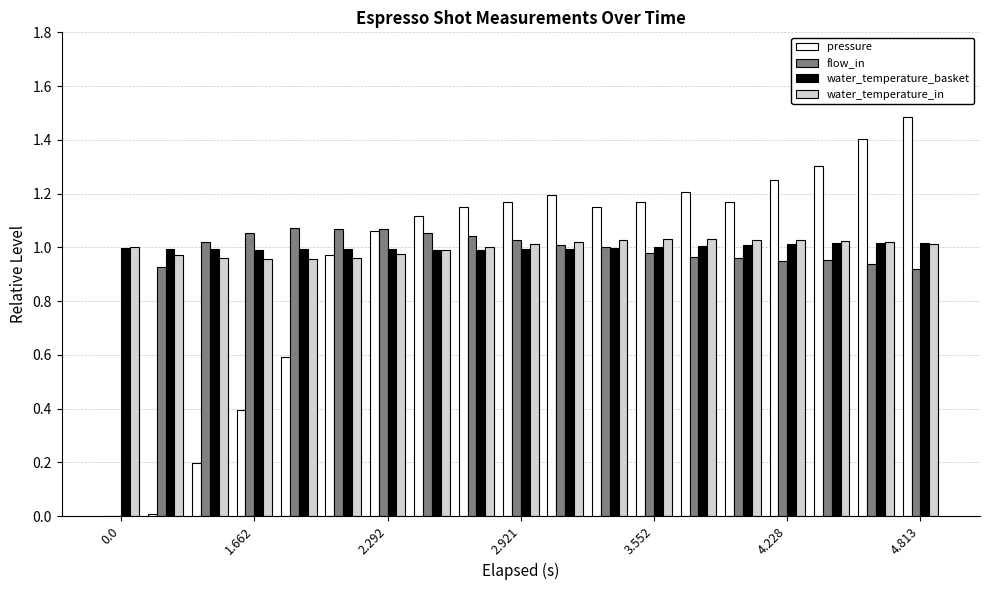

What is the sum of all water_temperature_in values?

19.0